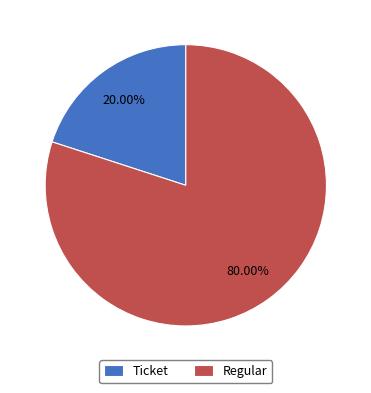

Which slice is the largest?

Regular